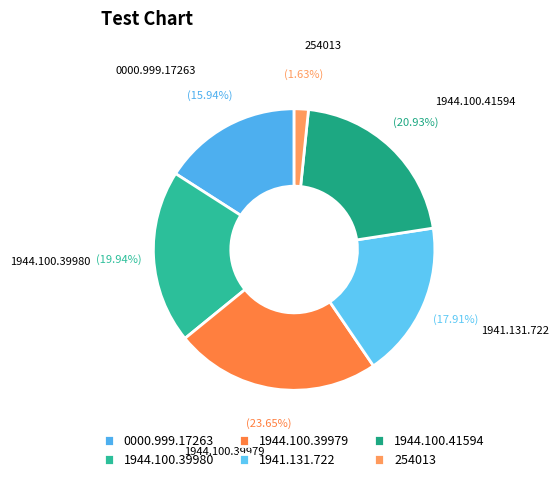

Count the number of slices in the pie.

6